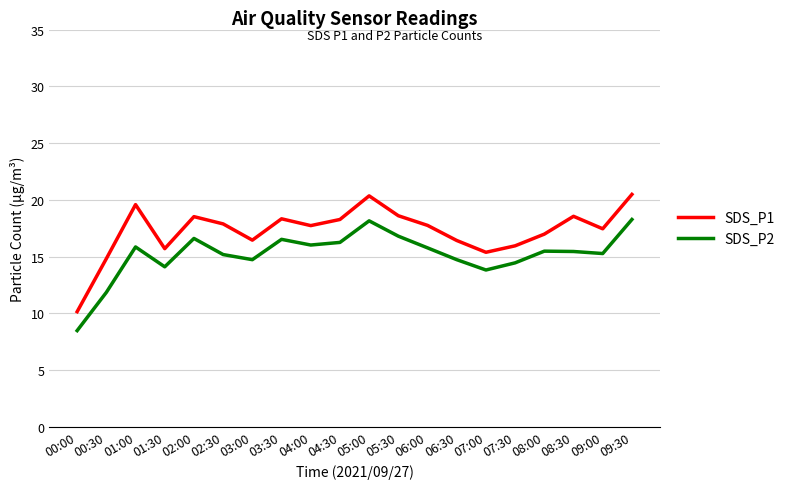

The value of SDS_P1 at 01:30 is 15.7. True or false?

True